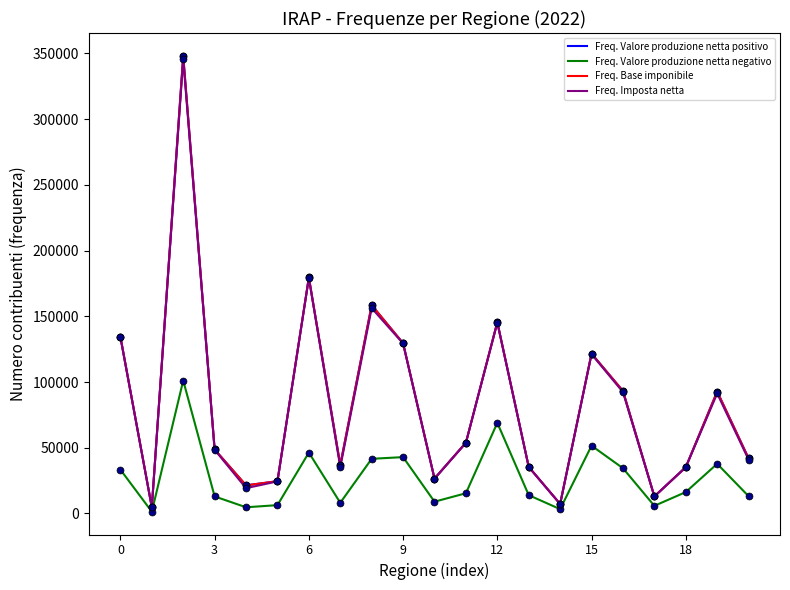

In Freq. Imposta netta, how many points are lower than both neighbors (excluding endpoints)?

6